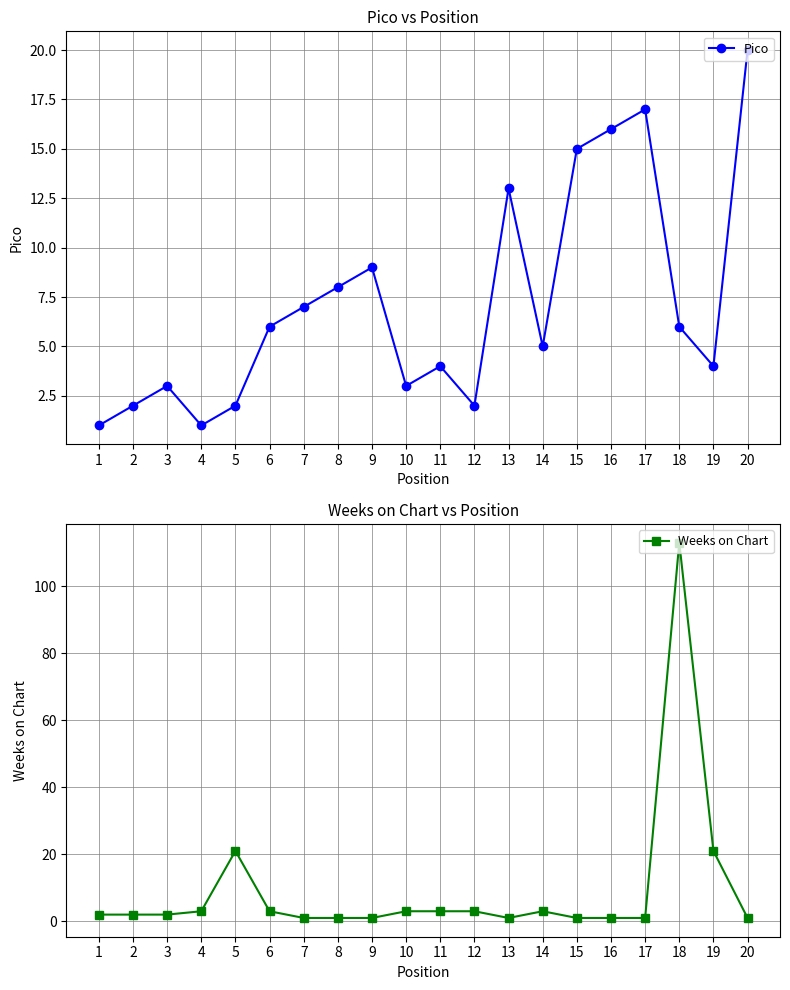

List the labels in order of Weeks on Chart value, largest first.

18, 5, 19, 4, 6, 10, 11, 12, 14, 1, 2, 3, 7, 8, 9, 13, 15, 16, 17, 20